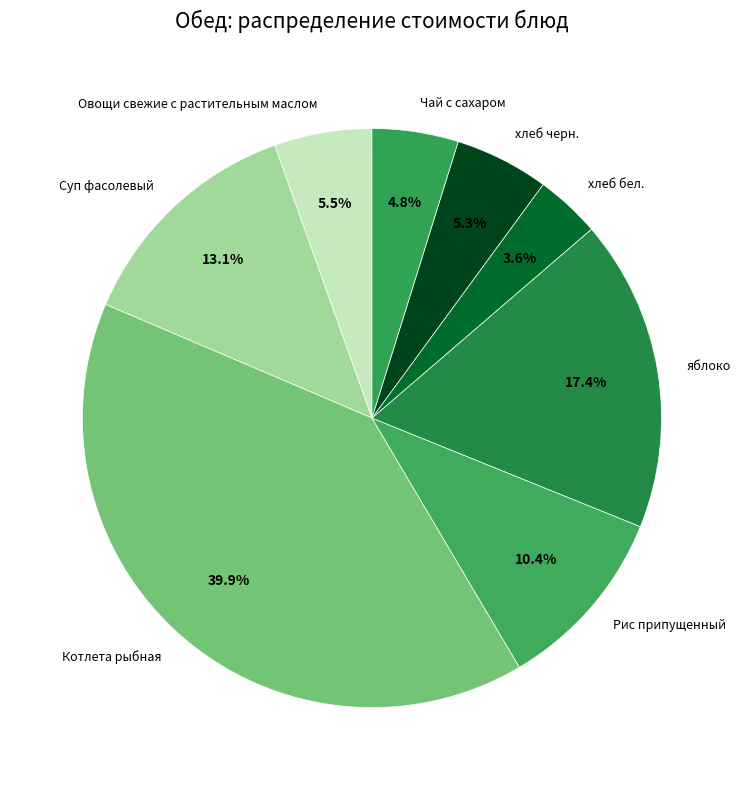

What percentage is the хлеб бел. slice, to the nearest percent?

4%